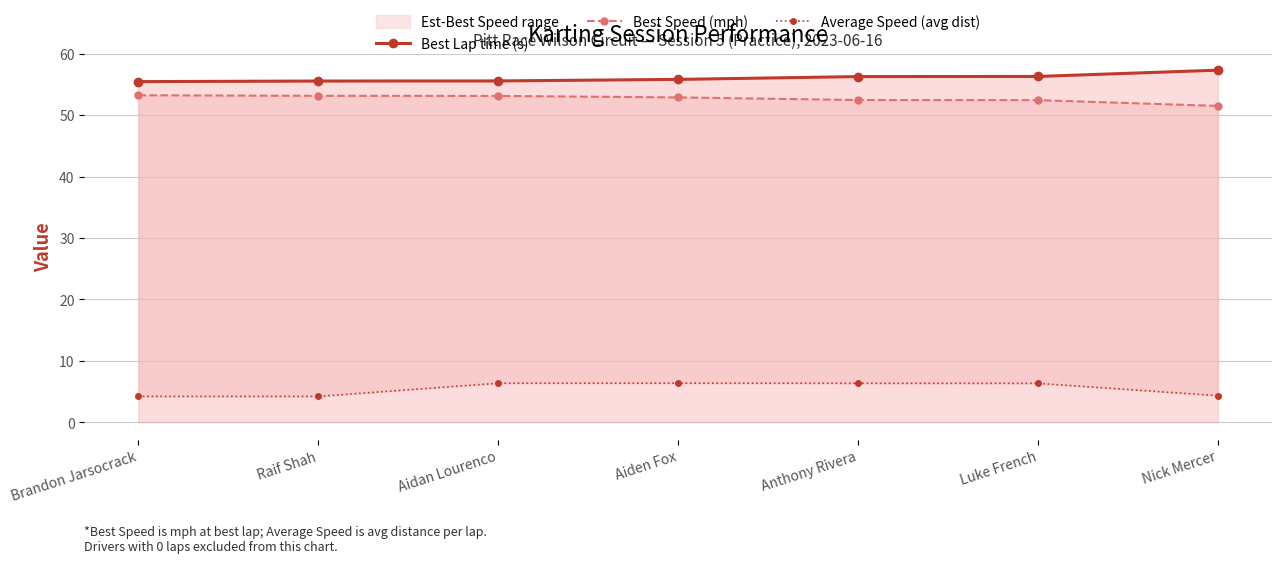

Between Aiden Fox and Brandon Jarsocrack, which is larger?

Aiden Fox